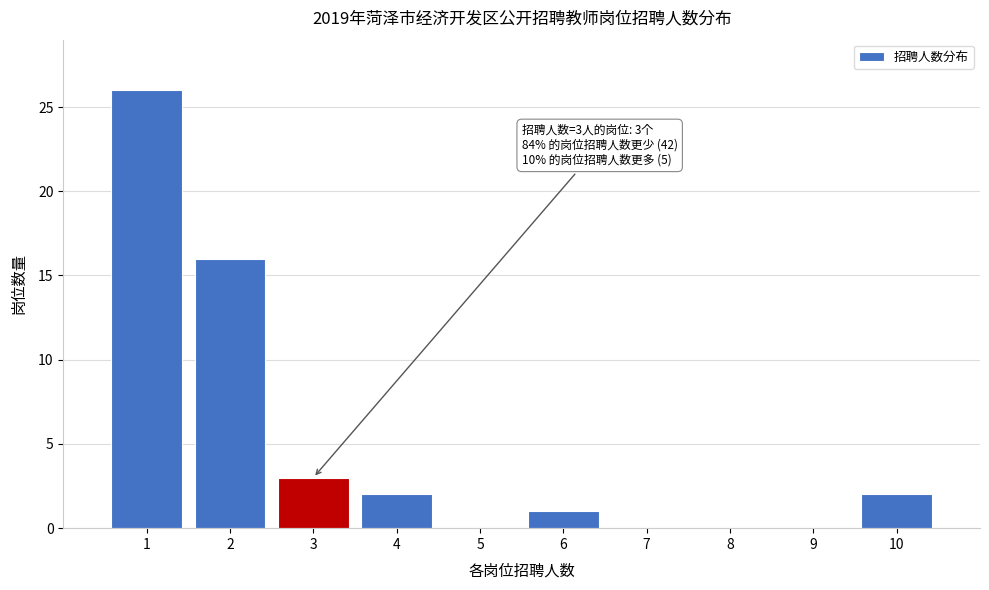

Reading left to right, what are all the values shown in this chart?

1=26	2=16	3=3	4=2	5=0	6=1	7=0	8=0	9=0	10=2